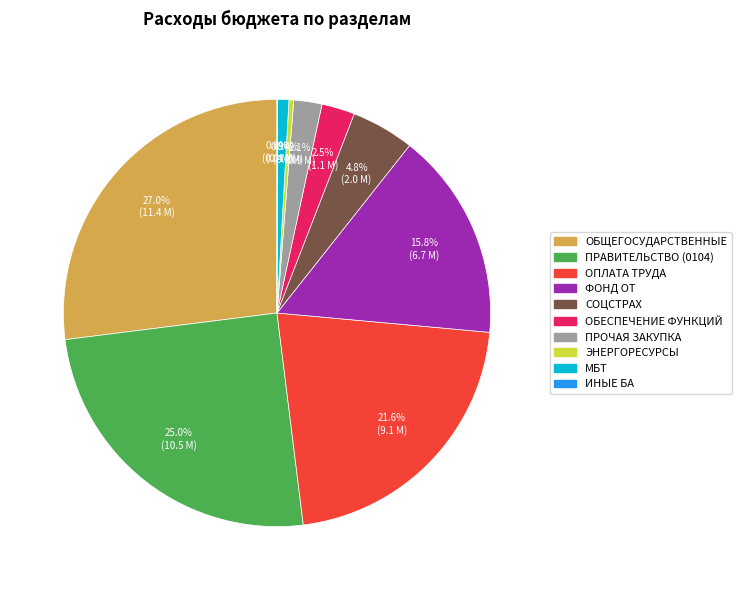

To the nearest percent, what is the difference between the largest and smallest slice percentages?

27%